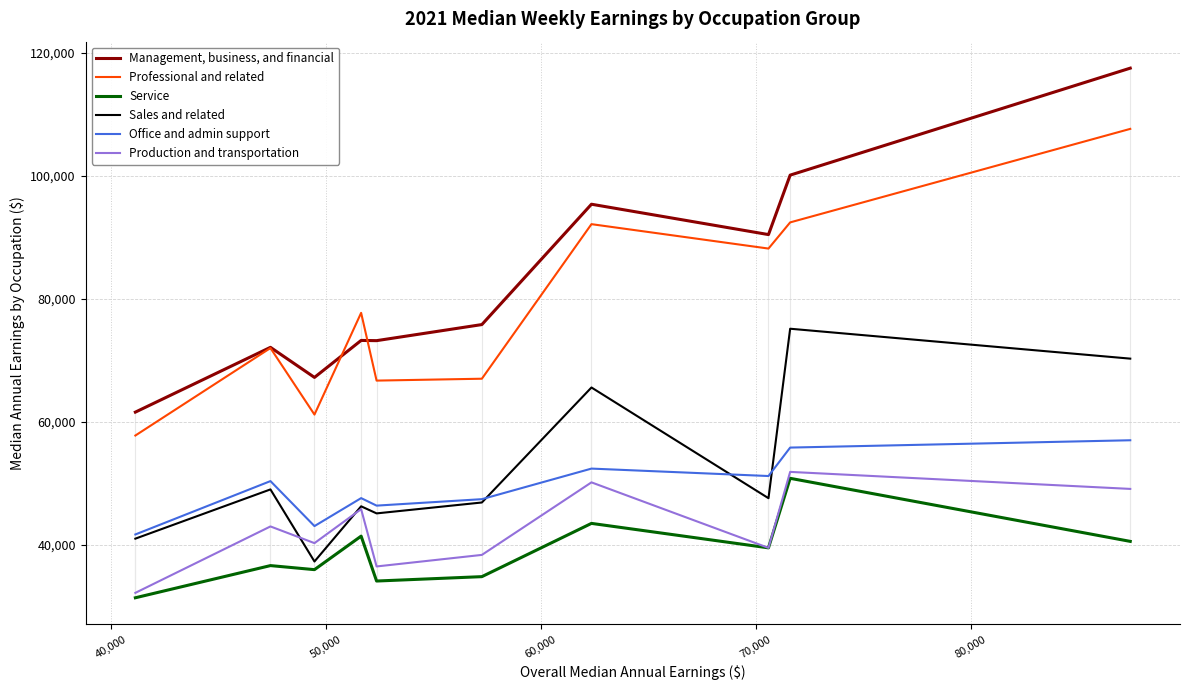

Which series has the widest spread of values?

Management, business, and financial